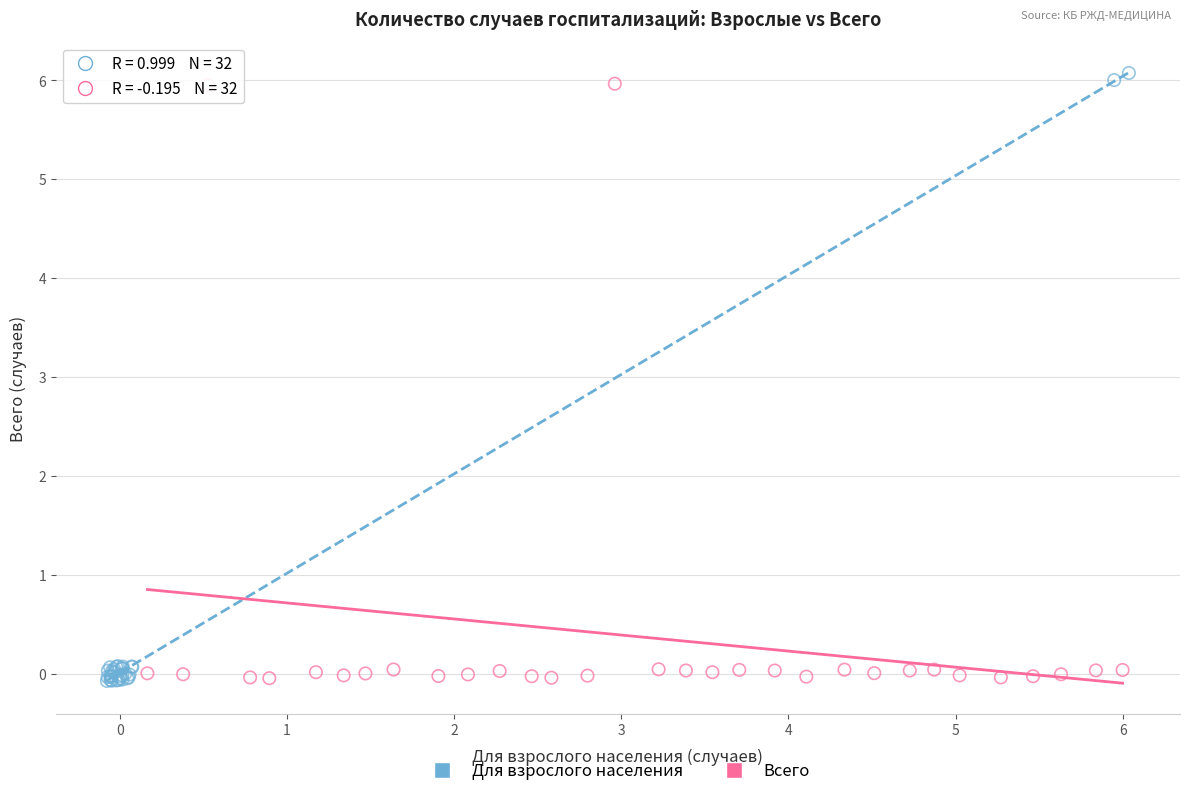

Which series has the largest Y range (max minus min)?

Для взрослого населения